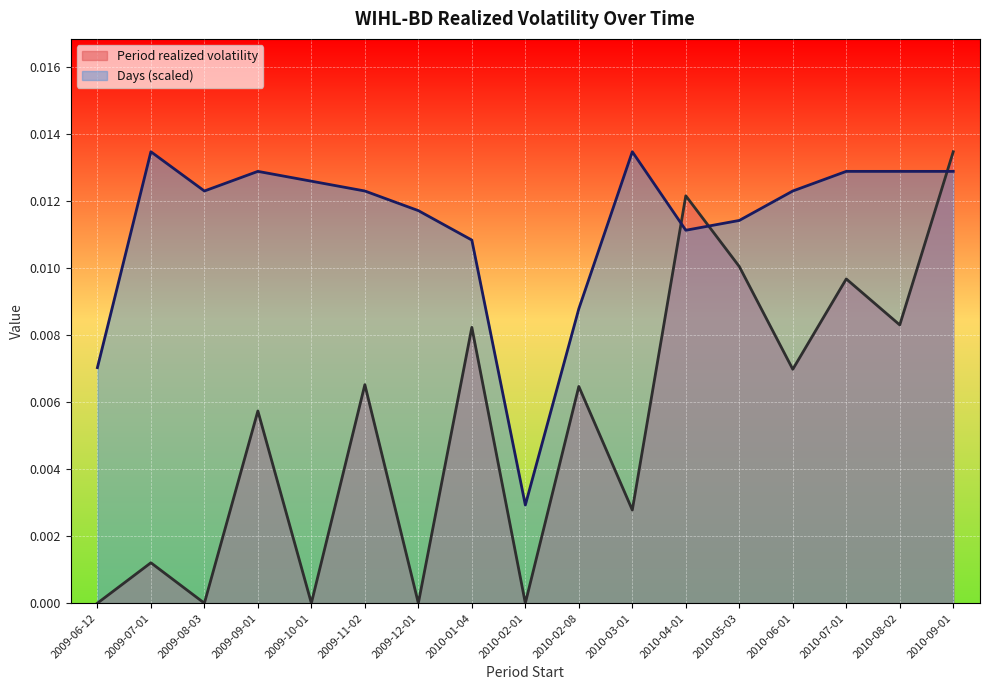

Does the chart display data point markers on the line(s)?

No